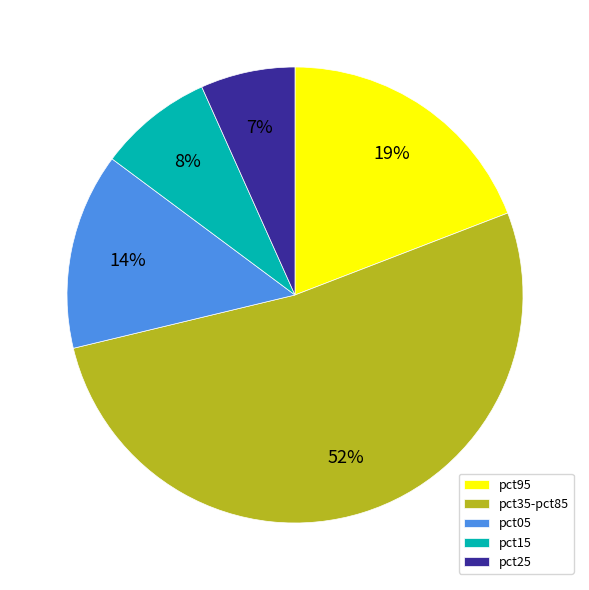

Which has a higher value, pct95 or pct05?

pct95